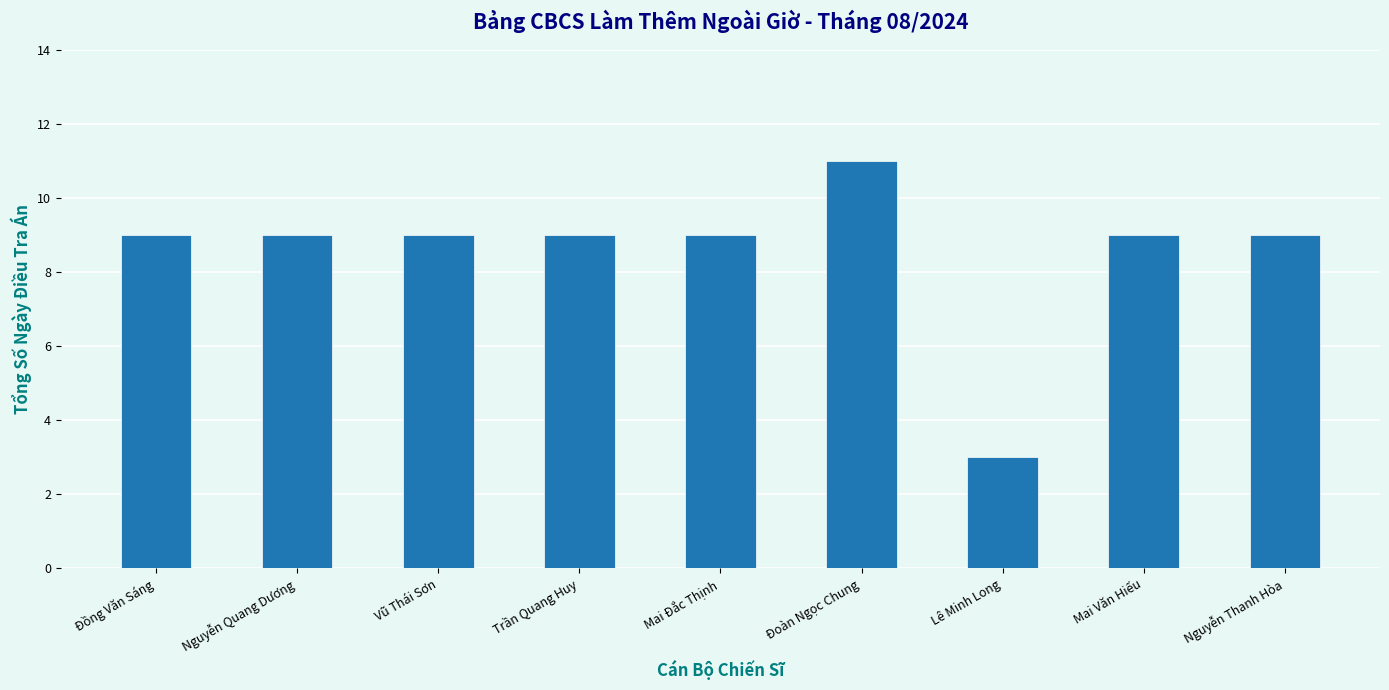

What is the value of the 5th bar from the left?

9